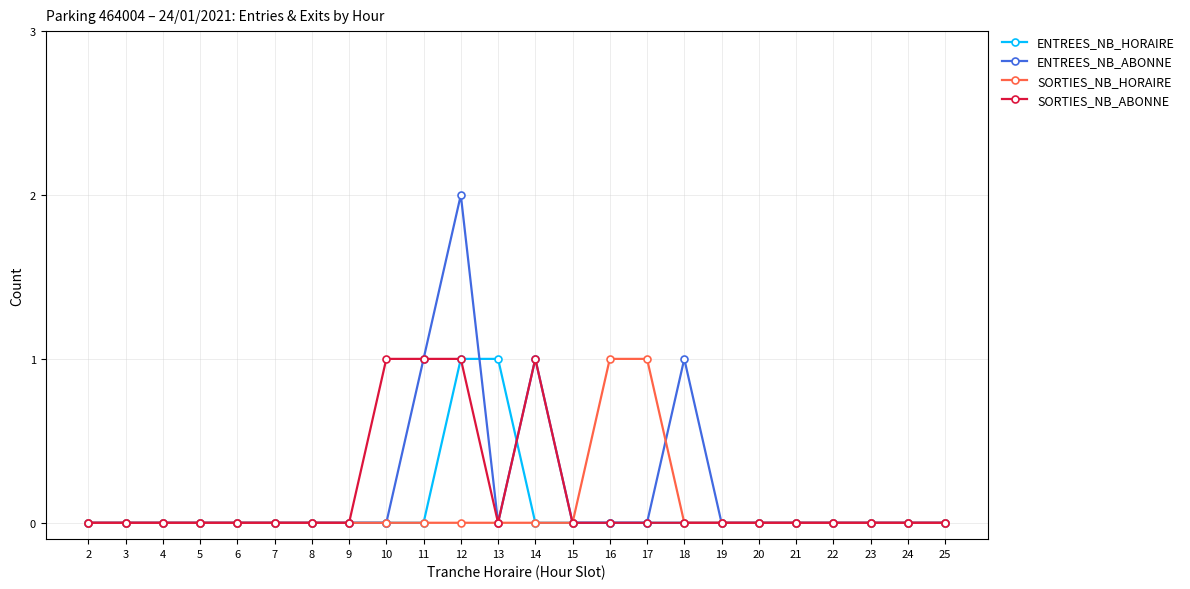

True or false: SORTIES_NB_ABONNE has more than 0 interior local peaks.

True